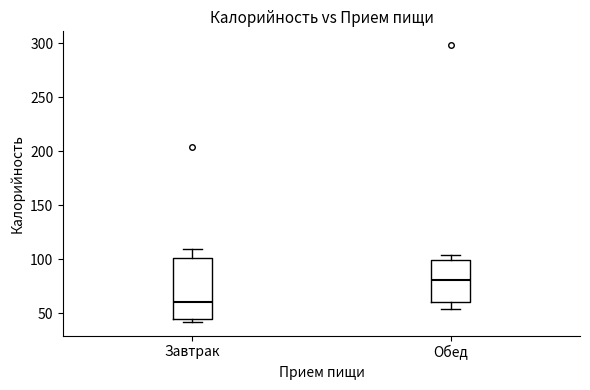

Which box is the tallest, from its lower edge to its upper edge?

Завтрак